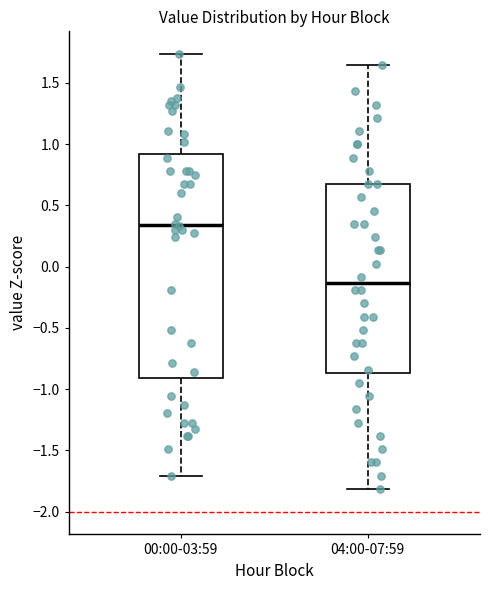

Where is the upper edge of the box for 00:00-03:59 on the y-axis? The values are not printed on the chart, so give them approximately, as read against the axis.

0.90